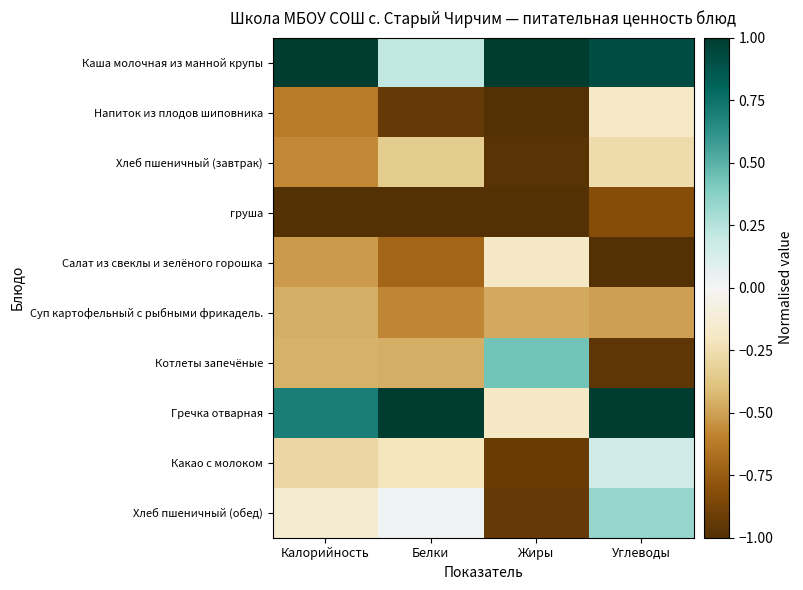

At which category is the sum across all series the highest?

Углеводы